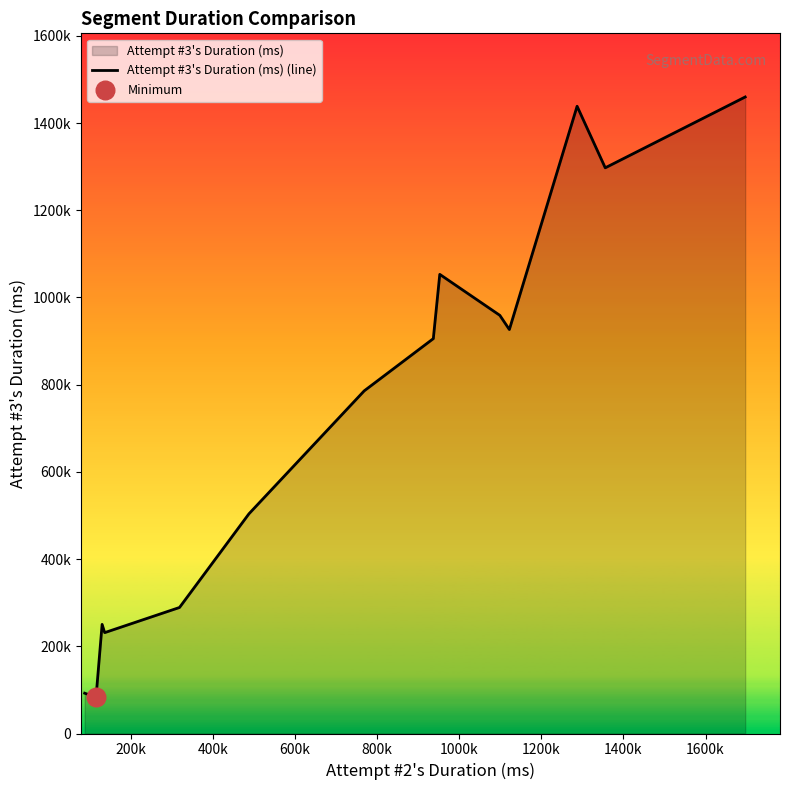

What is the change in value from 600k to 1600k?

+821646